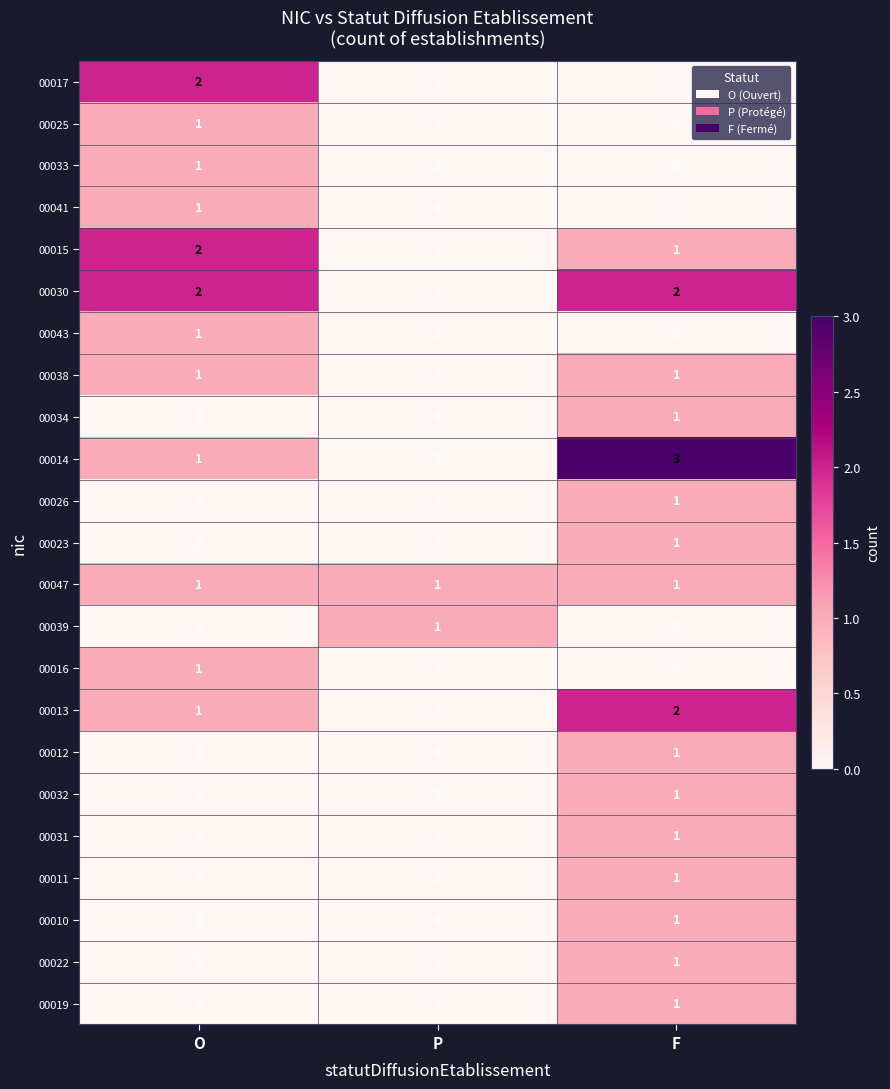

Which category has the highest value in the 00032 series?

F